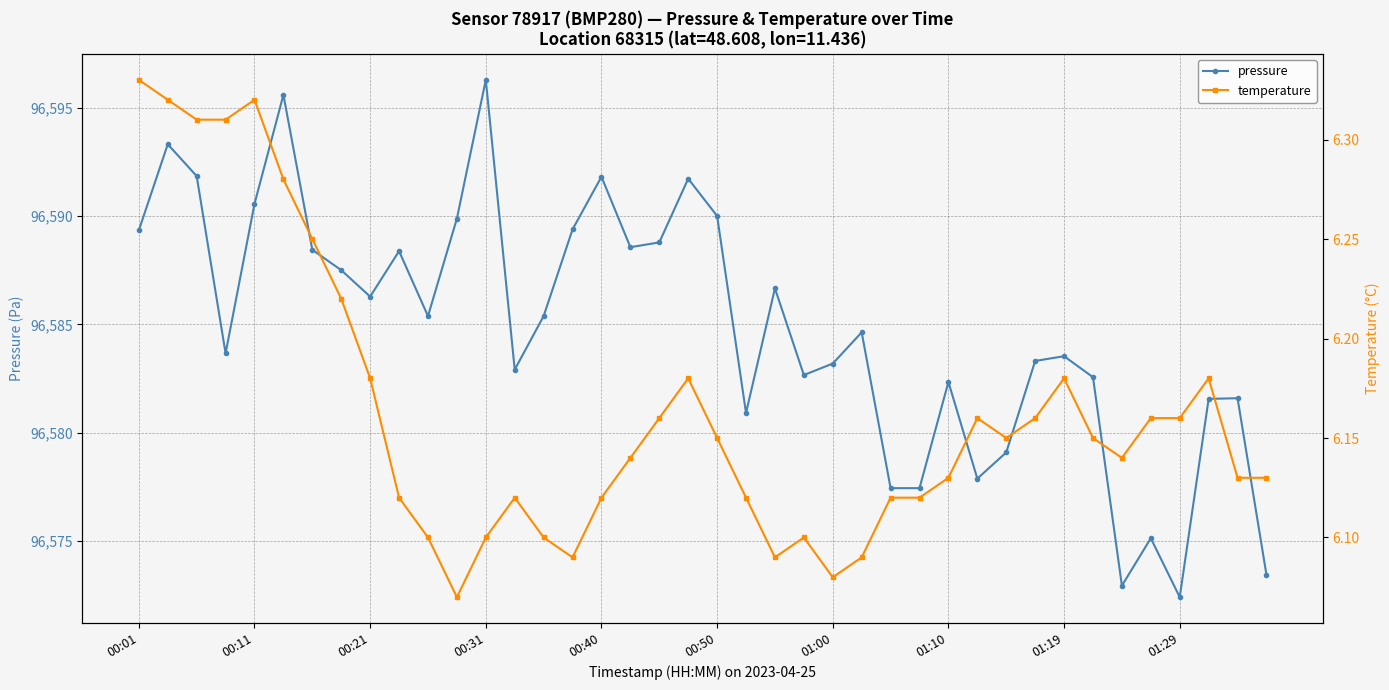

Rank the series at 37 from highest to lowest value.

pressure, temperature